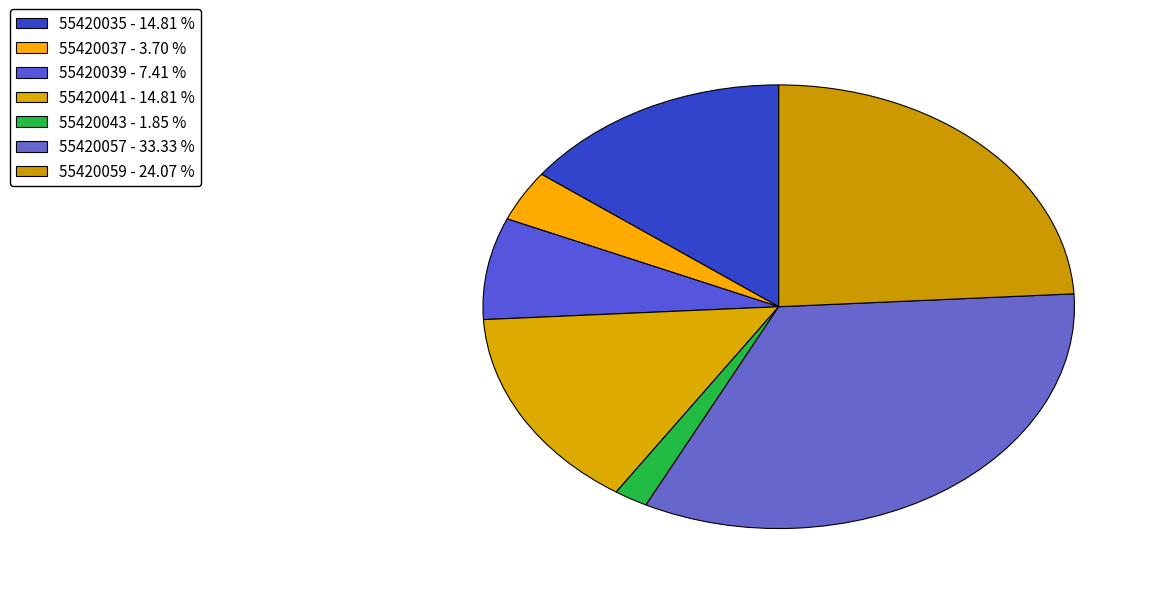

To the nearest percent, what is the average slice percentage?

14%